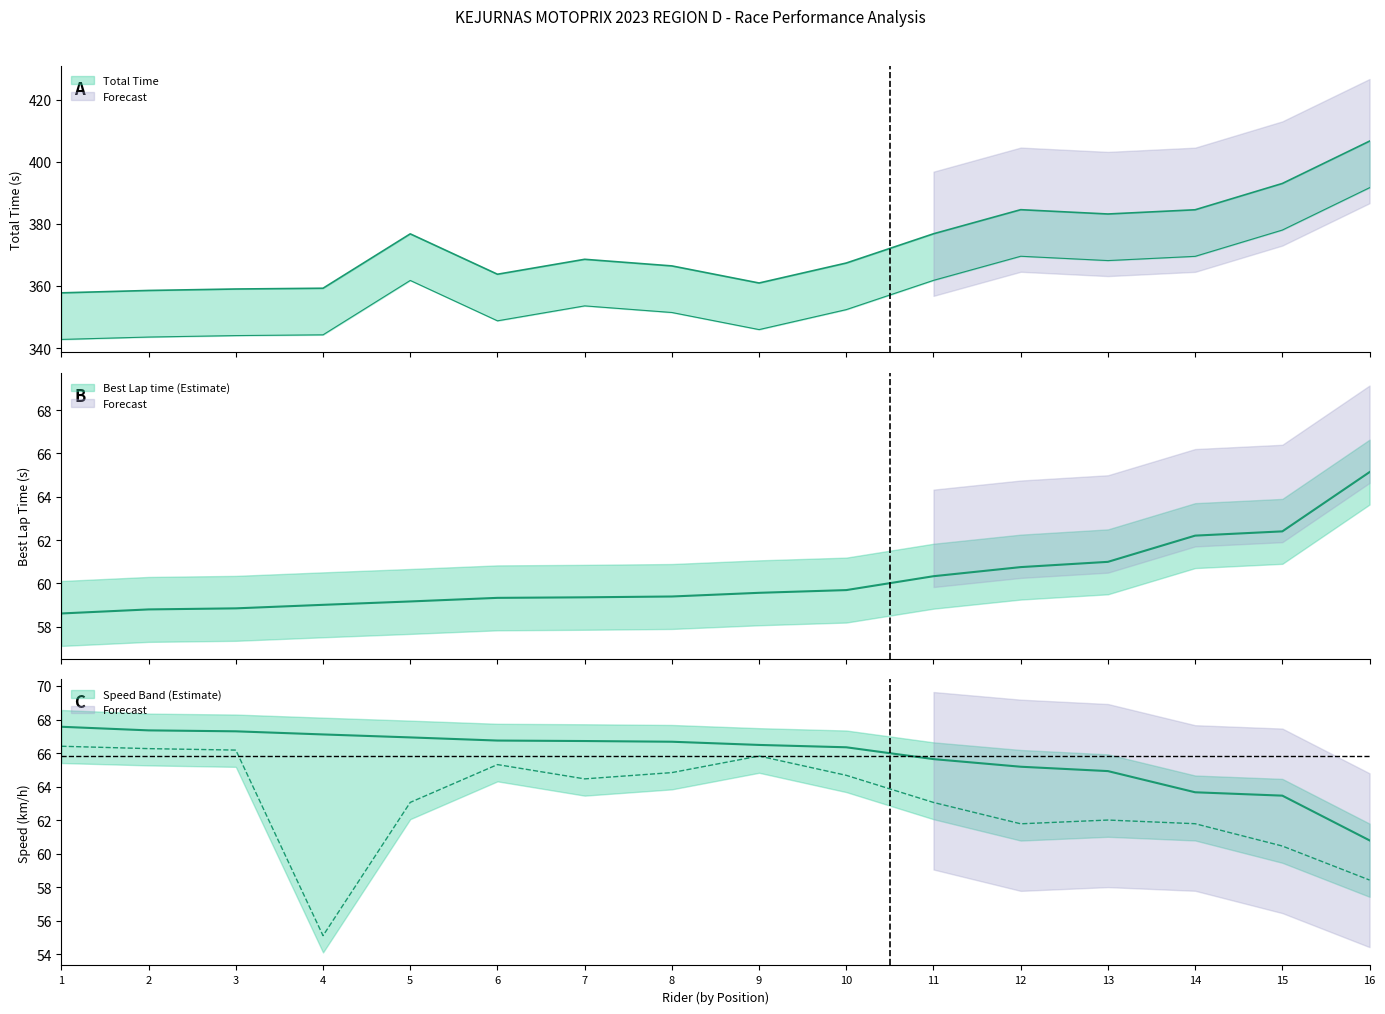

How many data points in Total Time are less than 368?

8